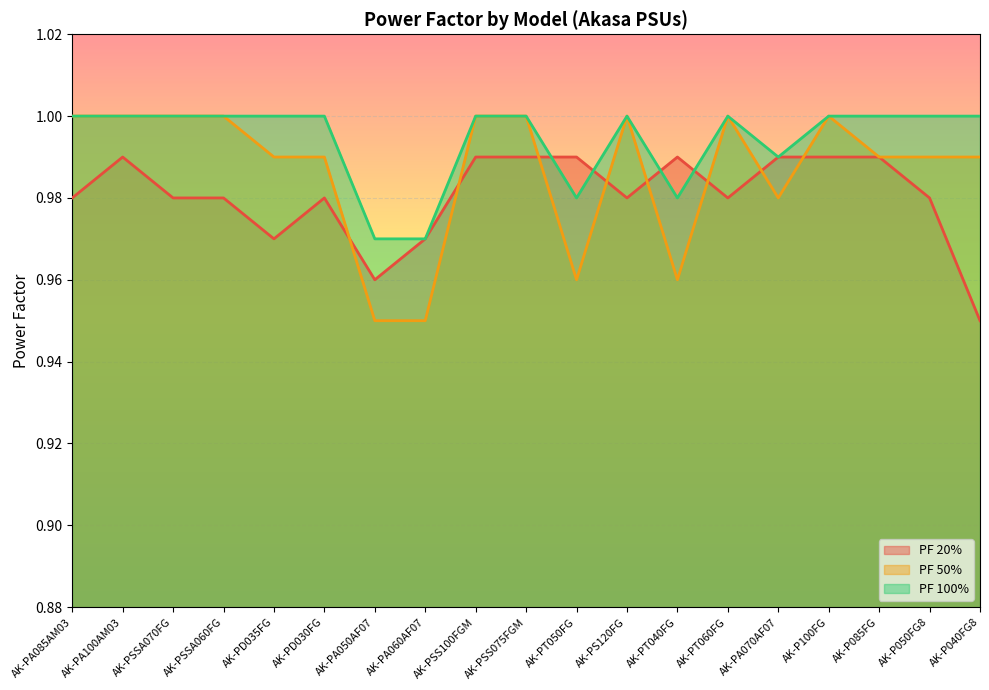

Which category has the lowest value across all series?

AK-P040FG8